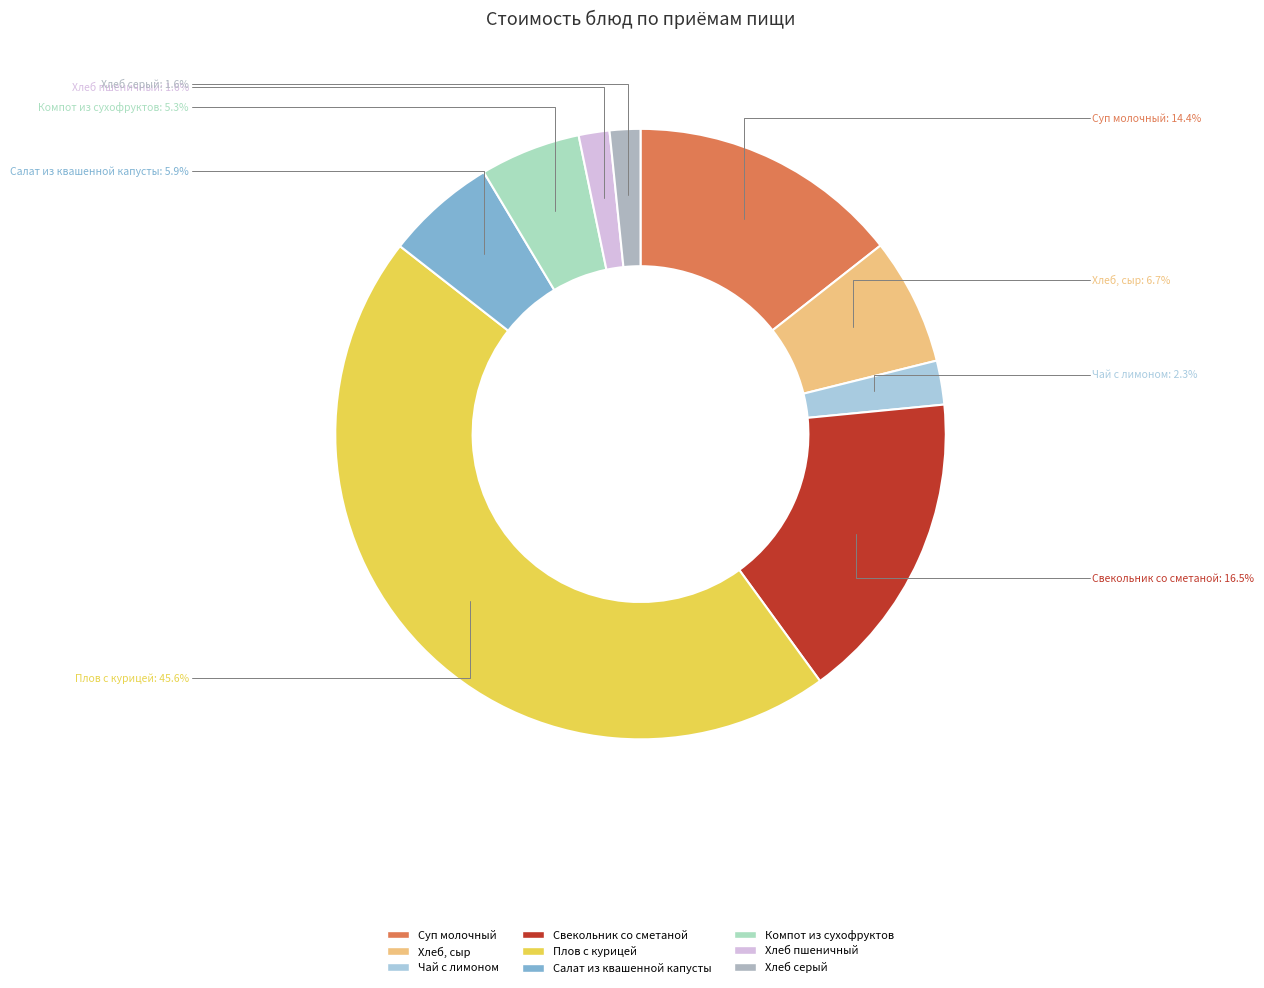

Is it true that Плов с курицей is 33% of the pie?

False